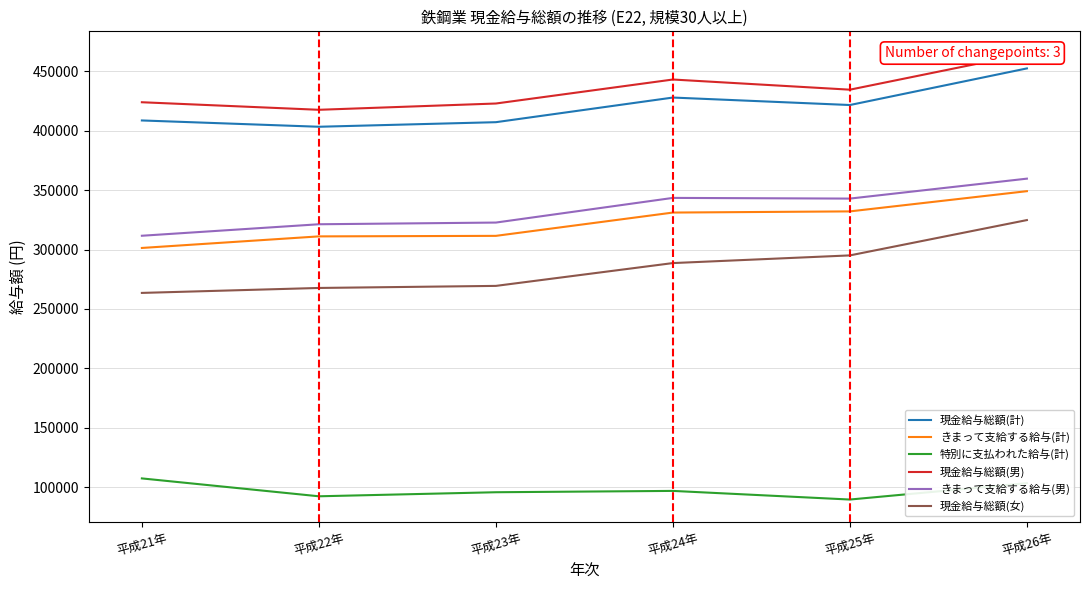

What is the highest value of the きまって支給する給与(男) series?

359708